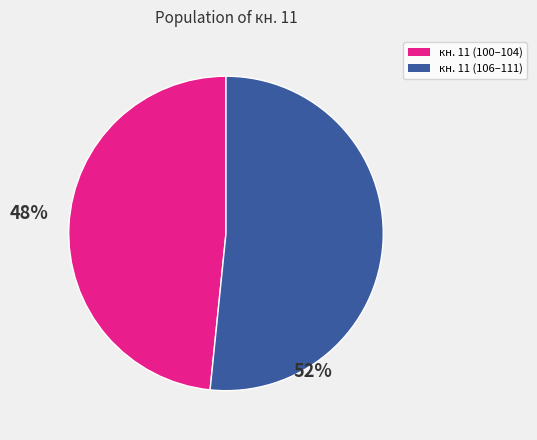

Is it true that кн. 11 (100–104) is 48% of the pie?

True